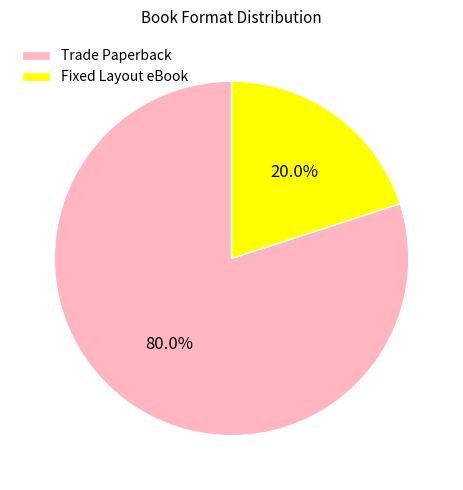

True or false: Fixed Layout eBook accounts for 20% of the total.

True